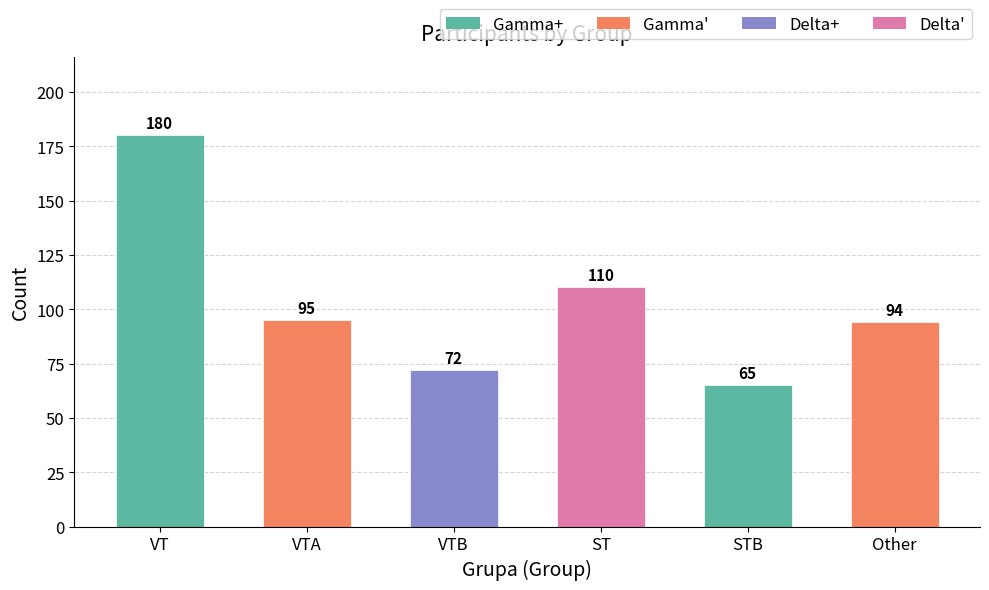

What is the difference between the maximum and minimum values?

115